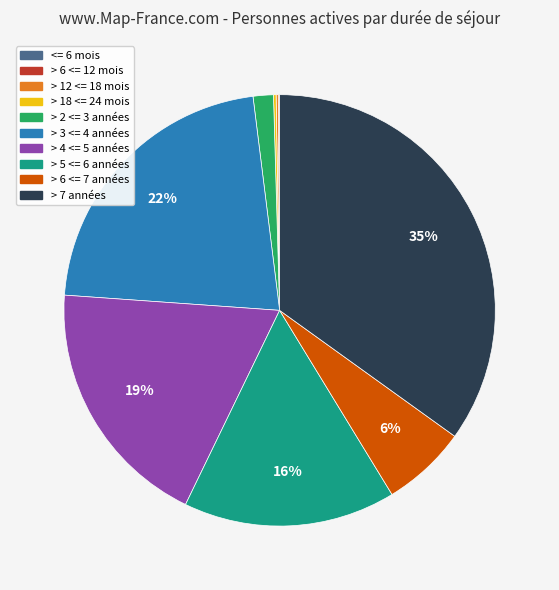

The > 7 années slice represents 35% of the pie. True or false?

True